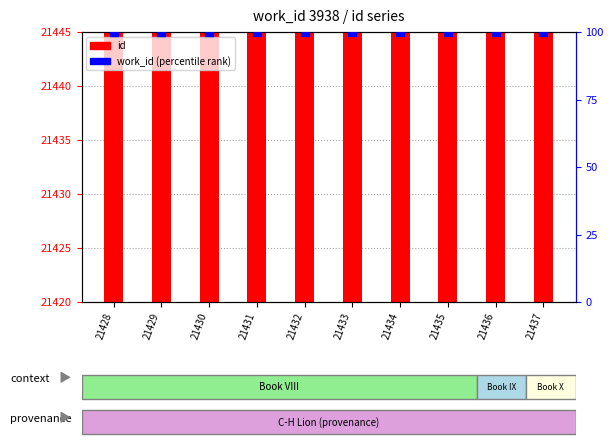

What is the total value across all series at 21437?

21537